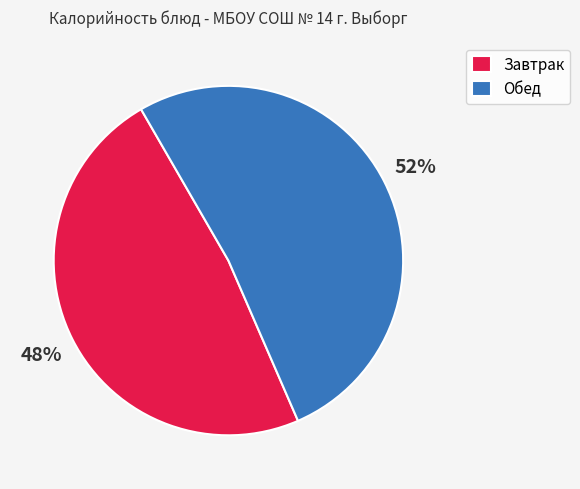

Combined, do Обед and Завтрак account for over 50%?

Yes